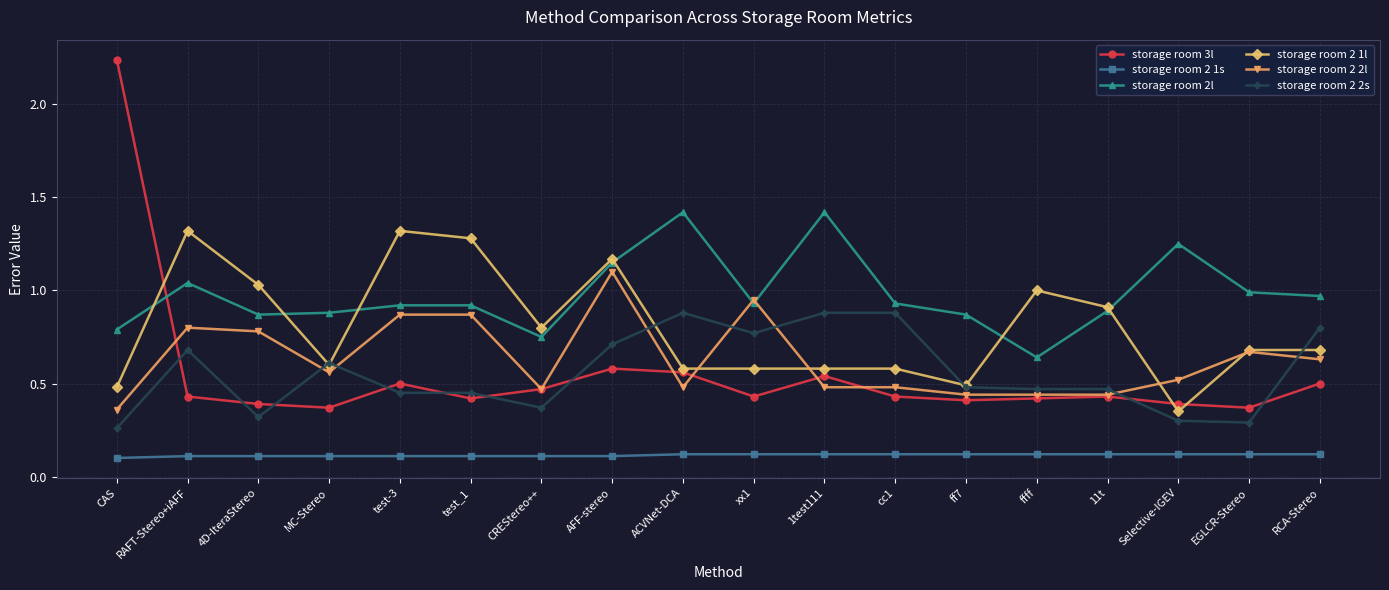

Which label corresponds to the largest value in the chart?

CAS